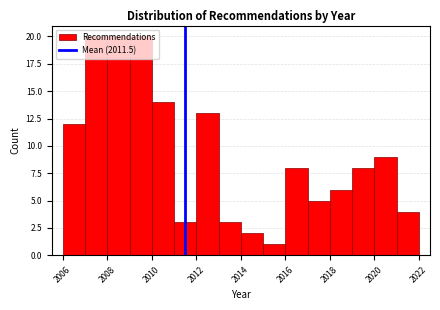

What is the height of the bar covering 2013 to 2014 on the x-axis? The values are not printed on the chart, so give them approximately, as read against the axis.

3